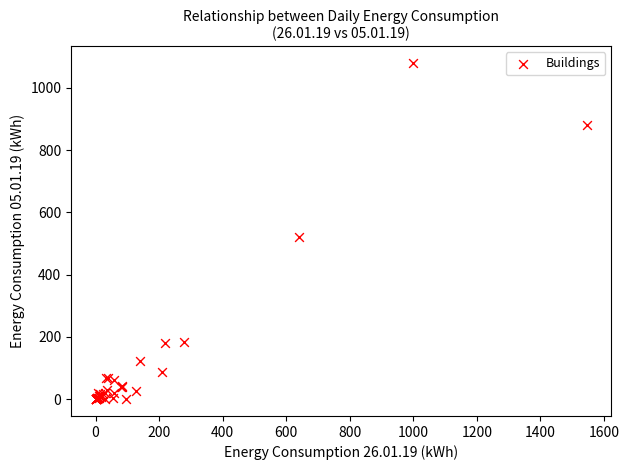

What Y value in the scatter plot is closest to 540?

520.0